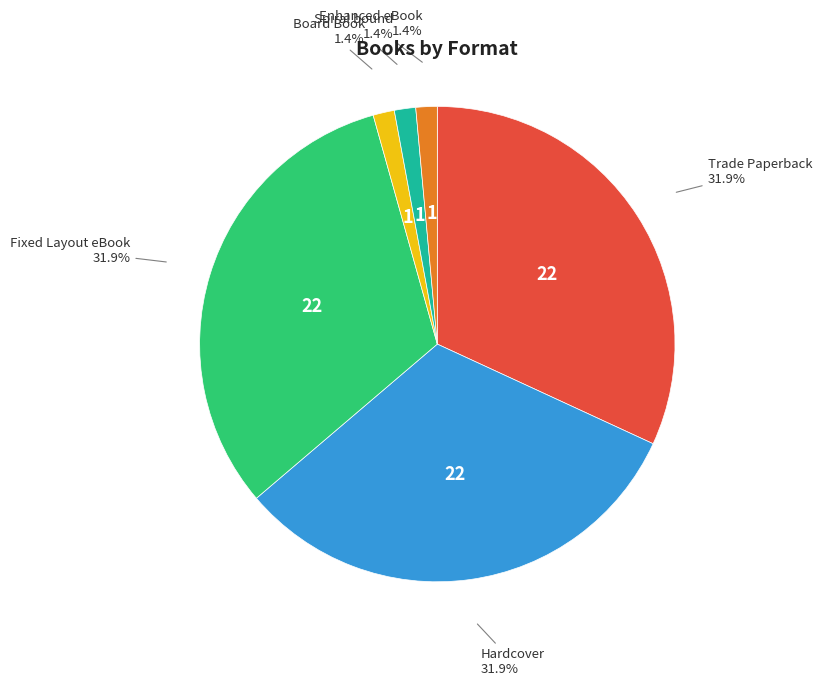

Does any single category account for the majority?

No